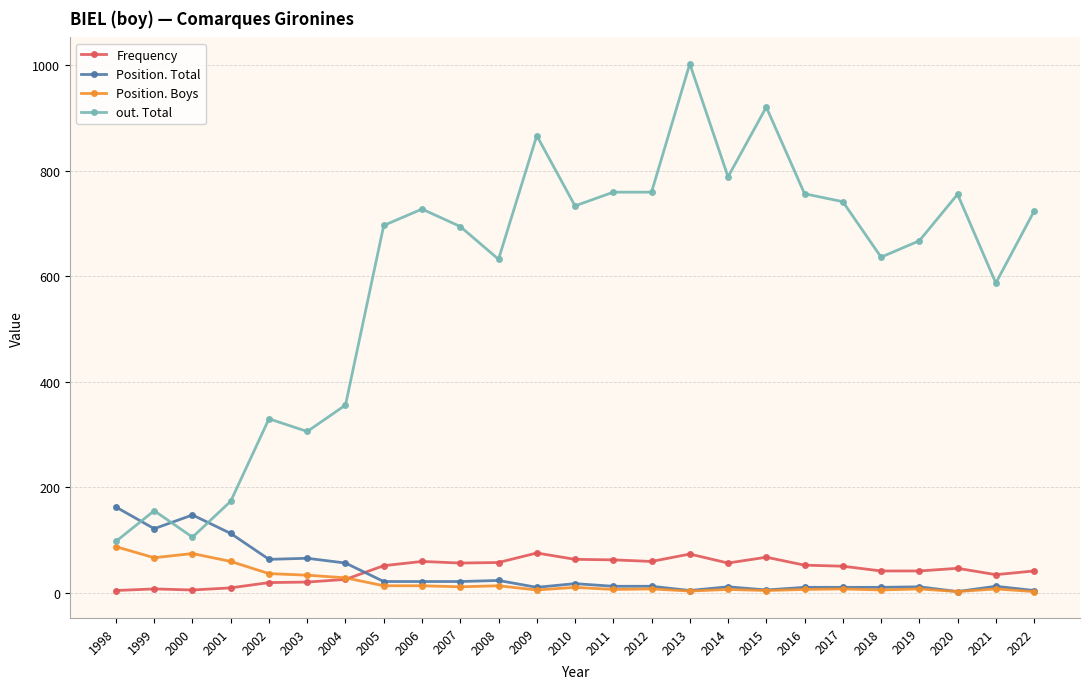

Is this an area chart (filled region under the line)?

No